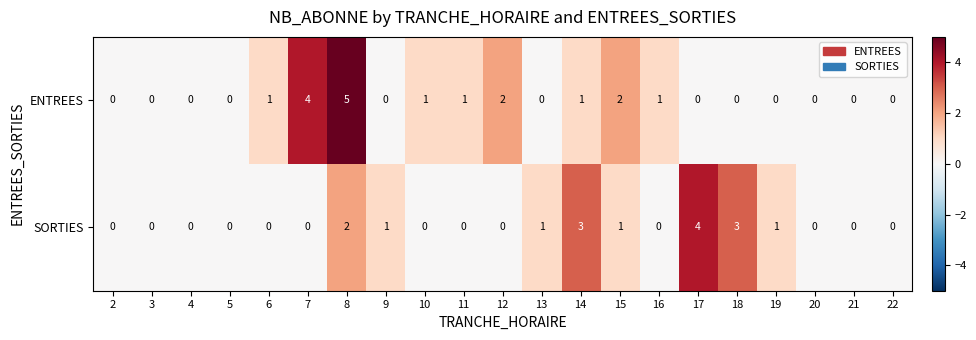

True or false: SORTIES has a value of 0 at 21.

True